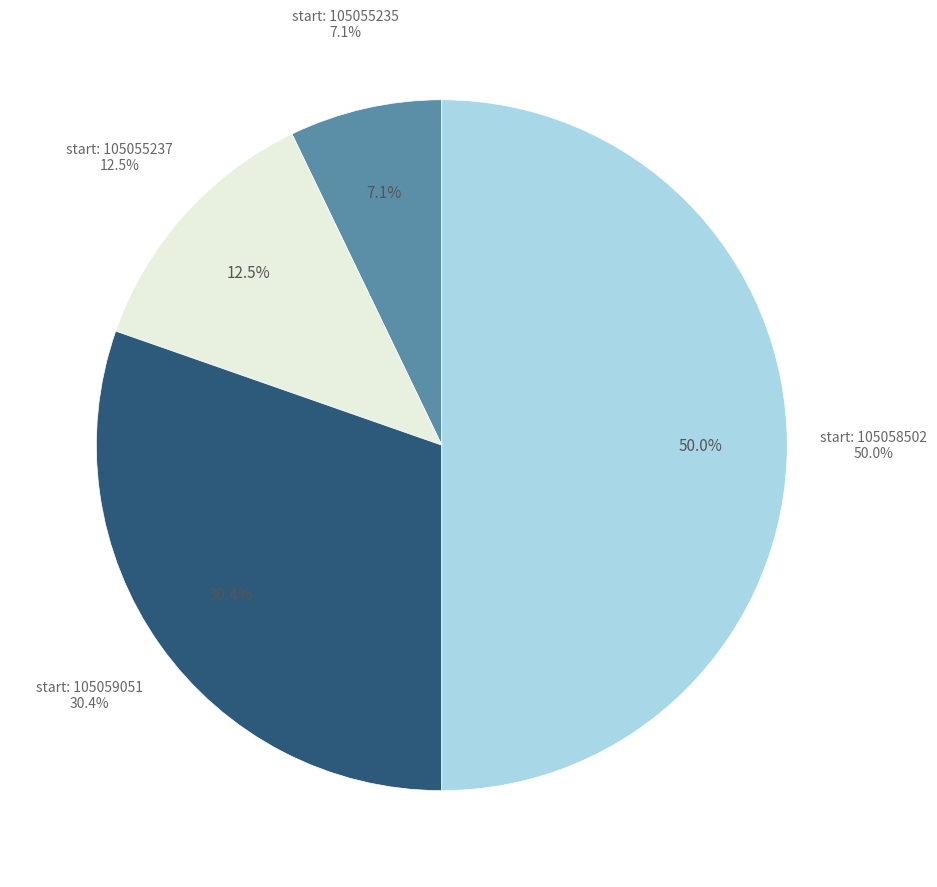

What is the smallest slice in the pie chart?

105055235